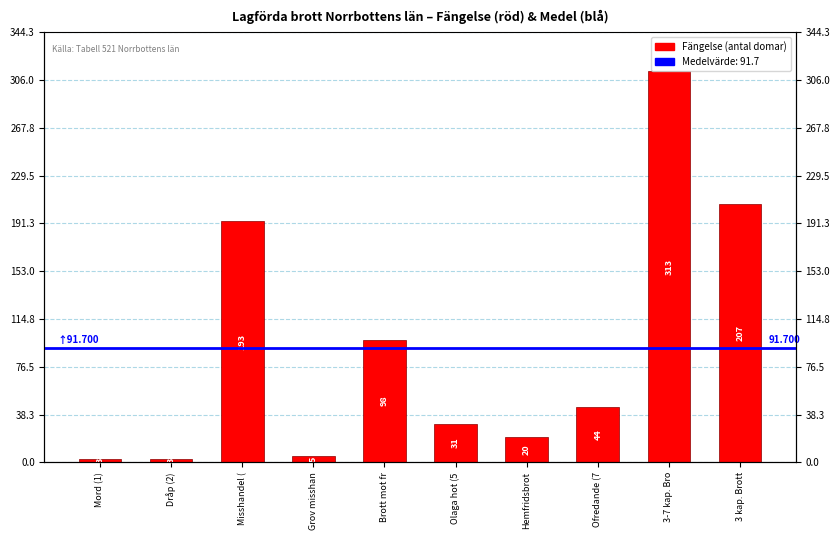

List the labels in order of value, smallest first.

Mord (1), Dråp (2), Grov misshan, Hemfridsbrot, Olaga hot (5, Ofredande (7, Brott mot fr, Misshandel (, 3 kap. Brott, 3-7 kap. Bro